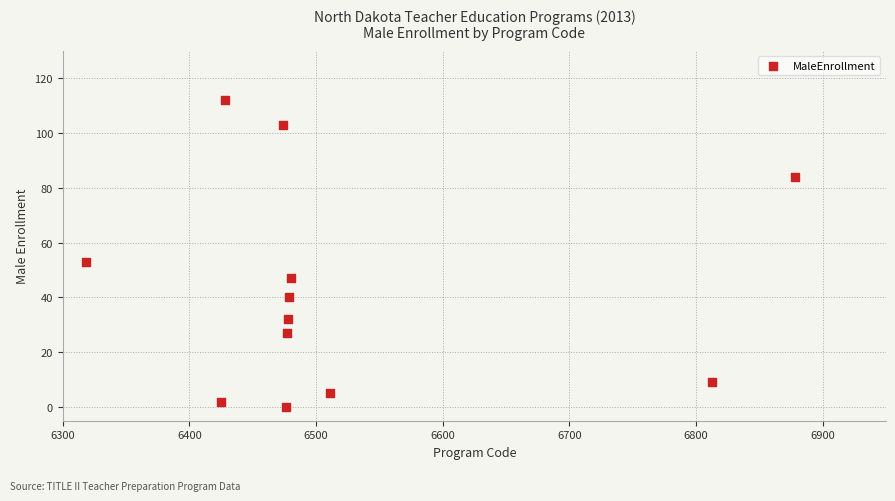

What is the average Y value?

43